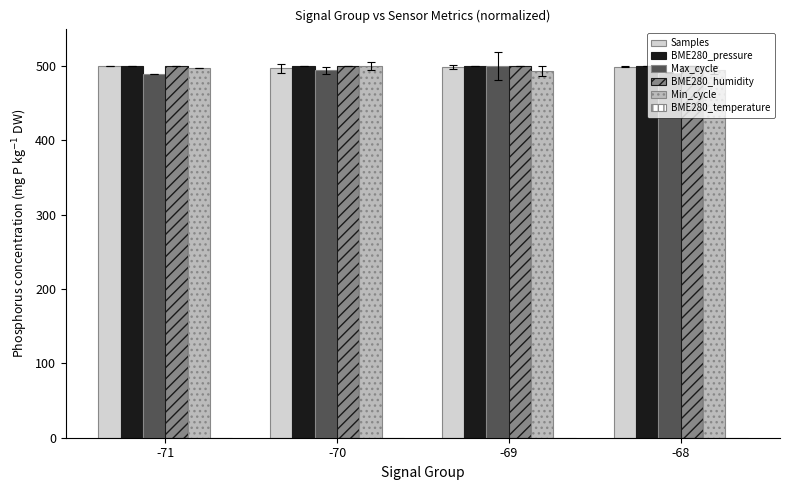

At how many categories does at least one series exceed 47?

4